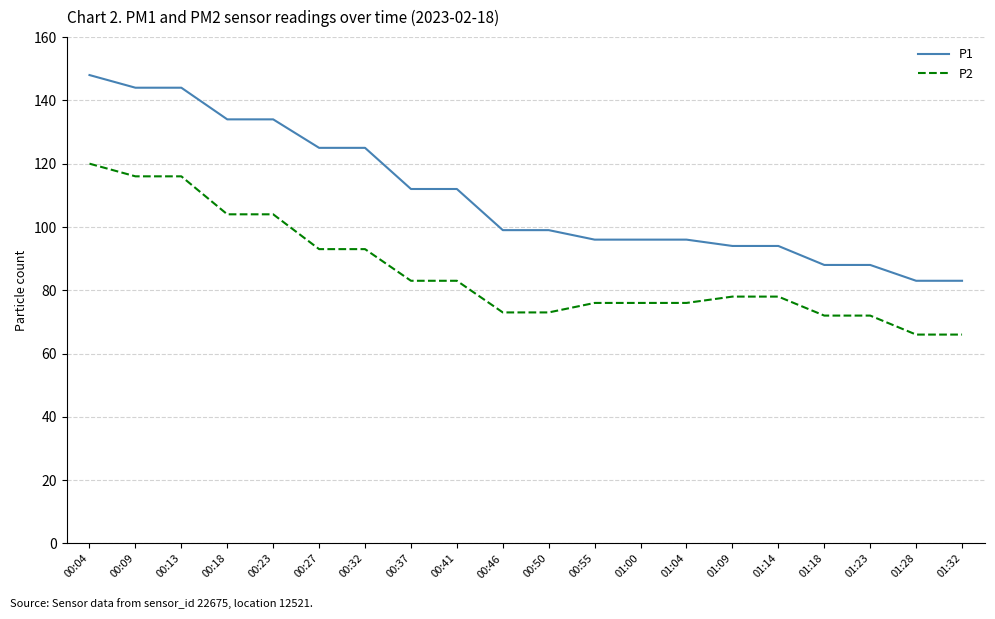

At how many categories does at least one series exceed 140?

3